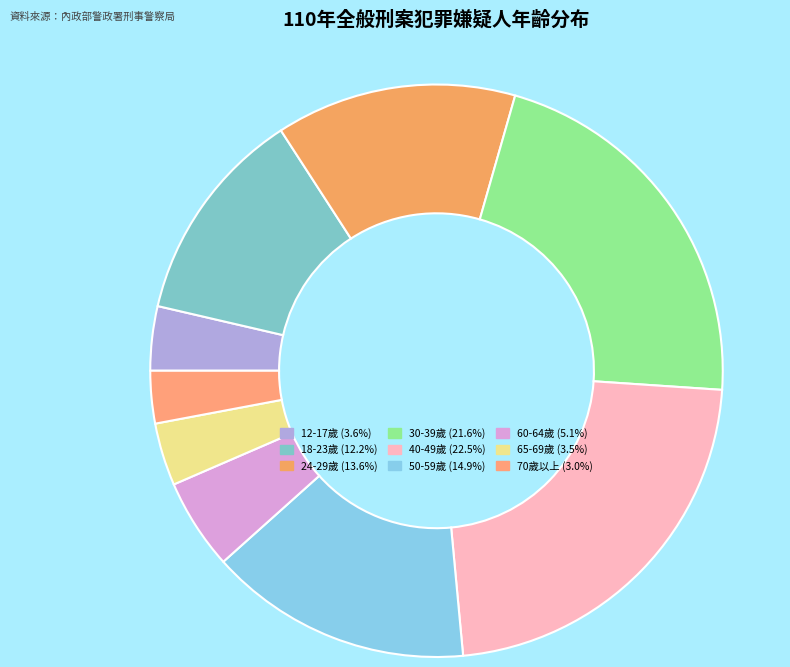

How many slices are in this pie chart?

9